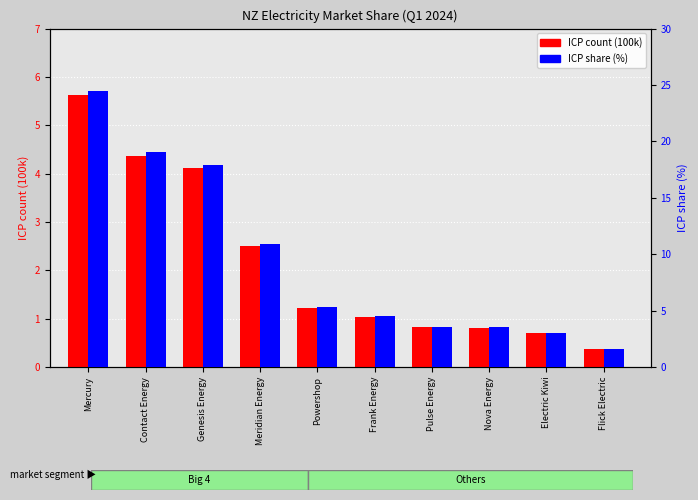

What are all the series names shown in the legend?

ICP count (100k), ICP share (%)